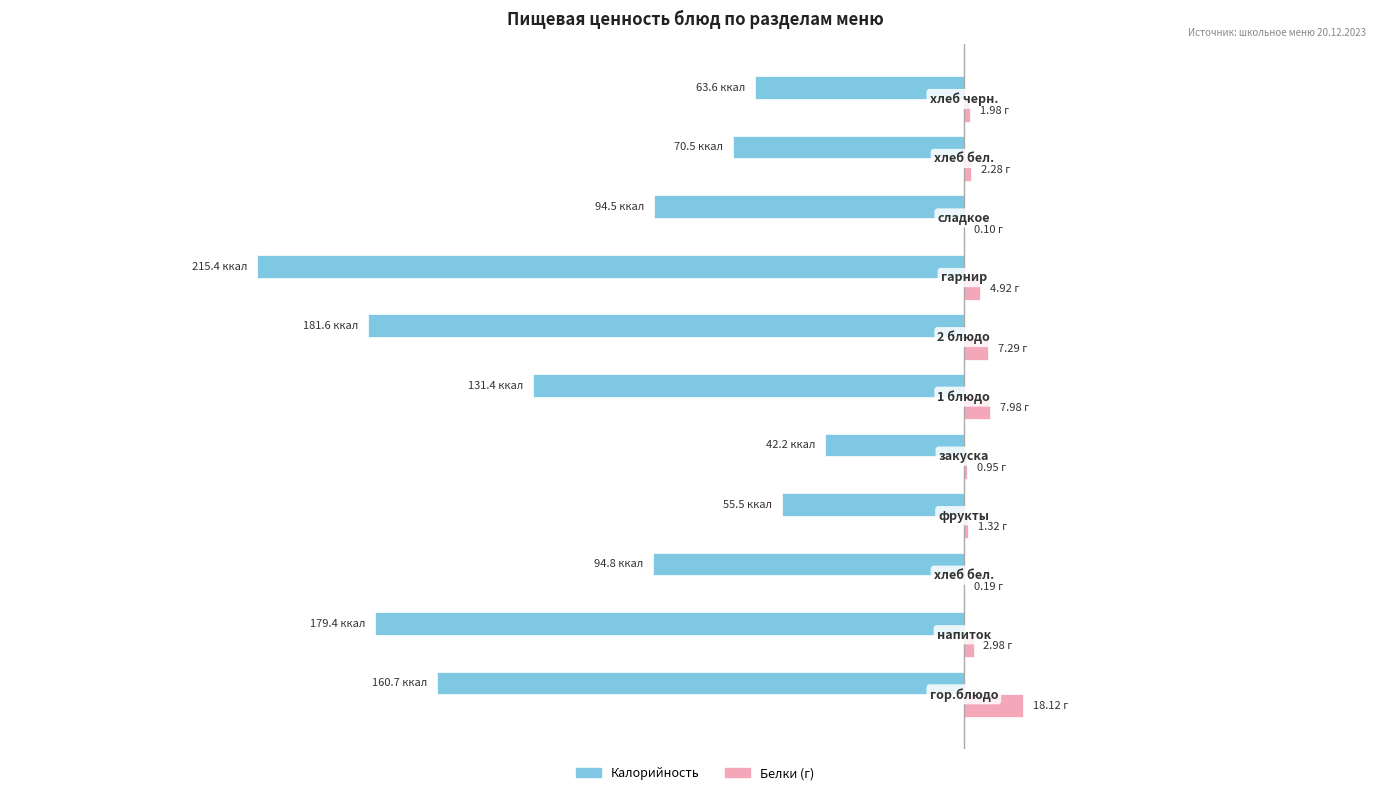

What are all the series names shown in the legend?

Калорийность, Белки (г)